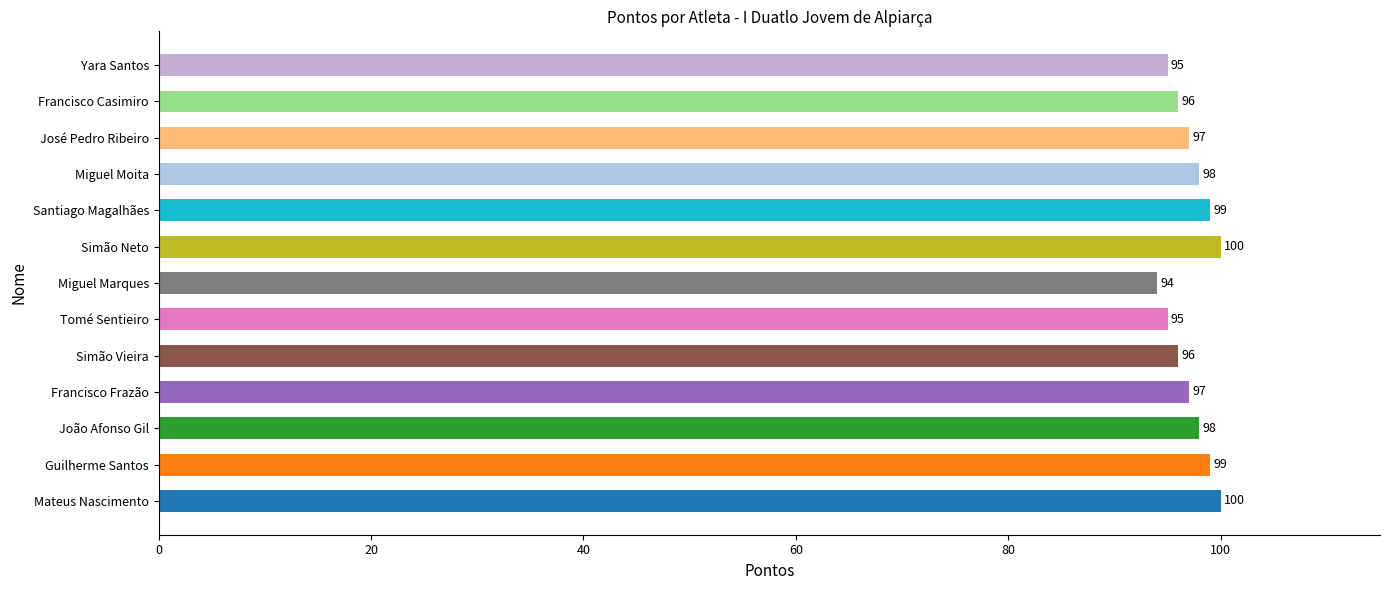

How many values are below 97?

5